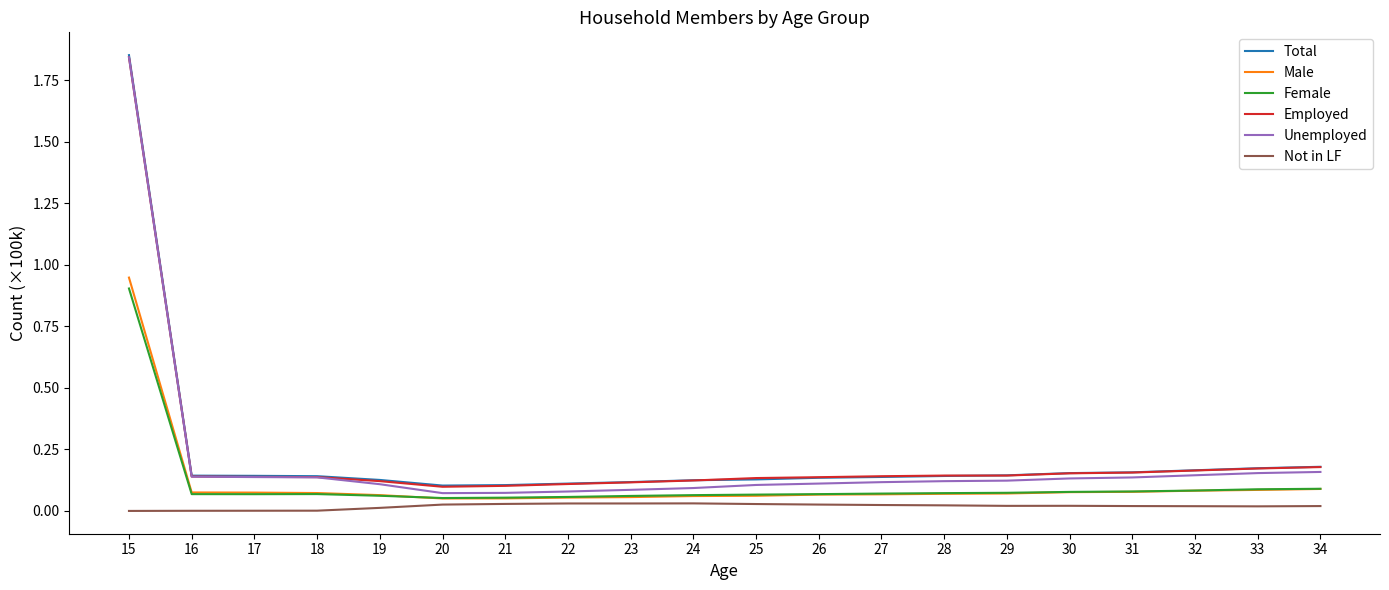

Which series has the largest range (max minus min)?

Unemployed